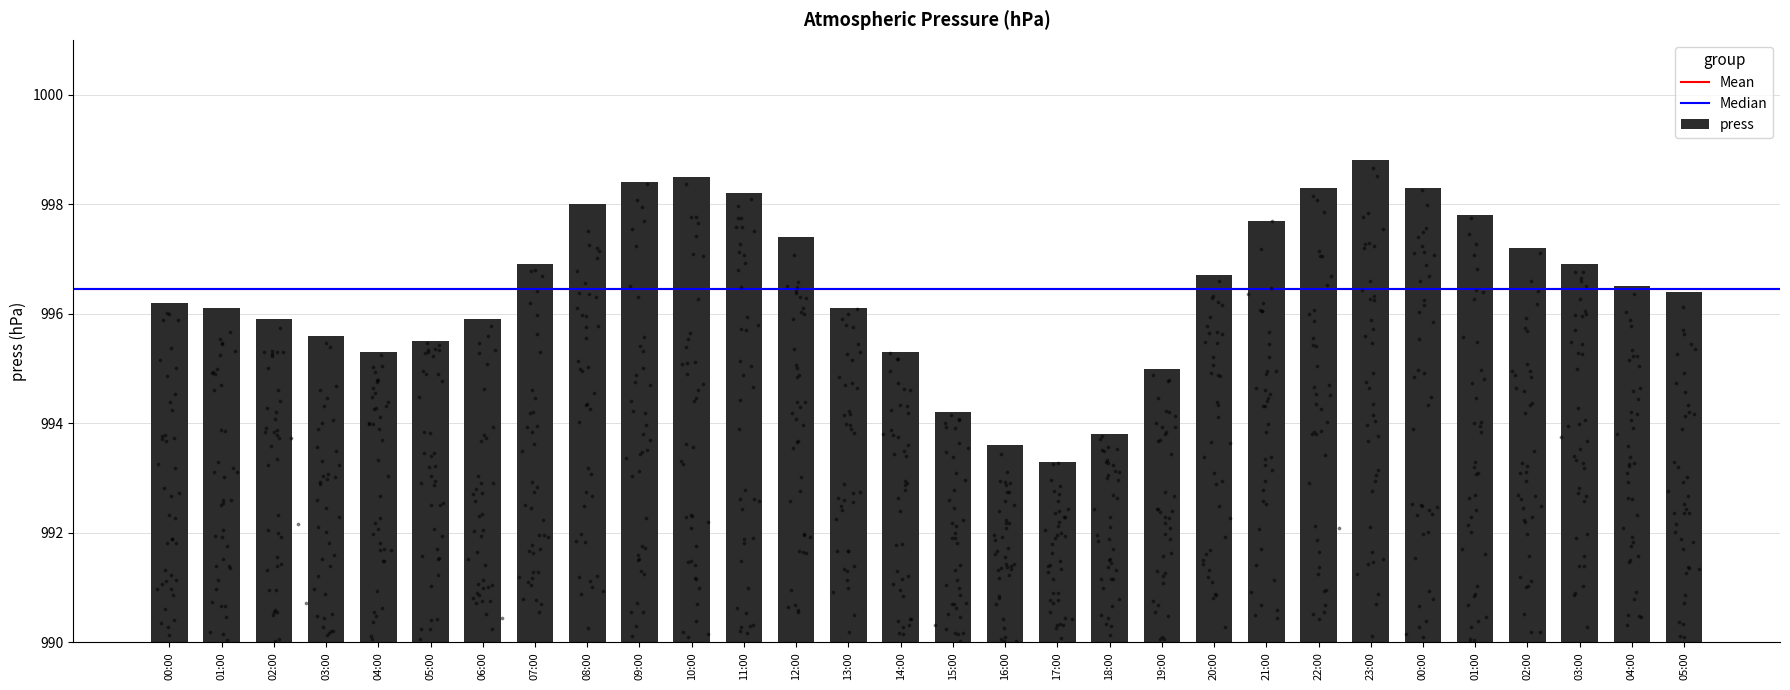

What is the change in value from 11:00 to 14:00?

-2.9